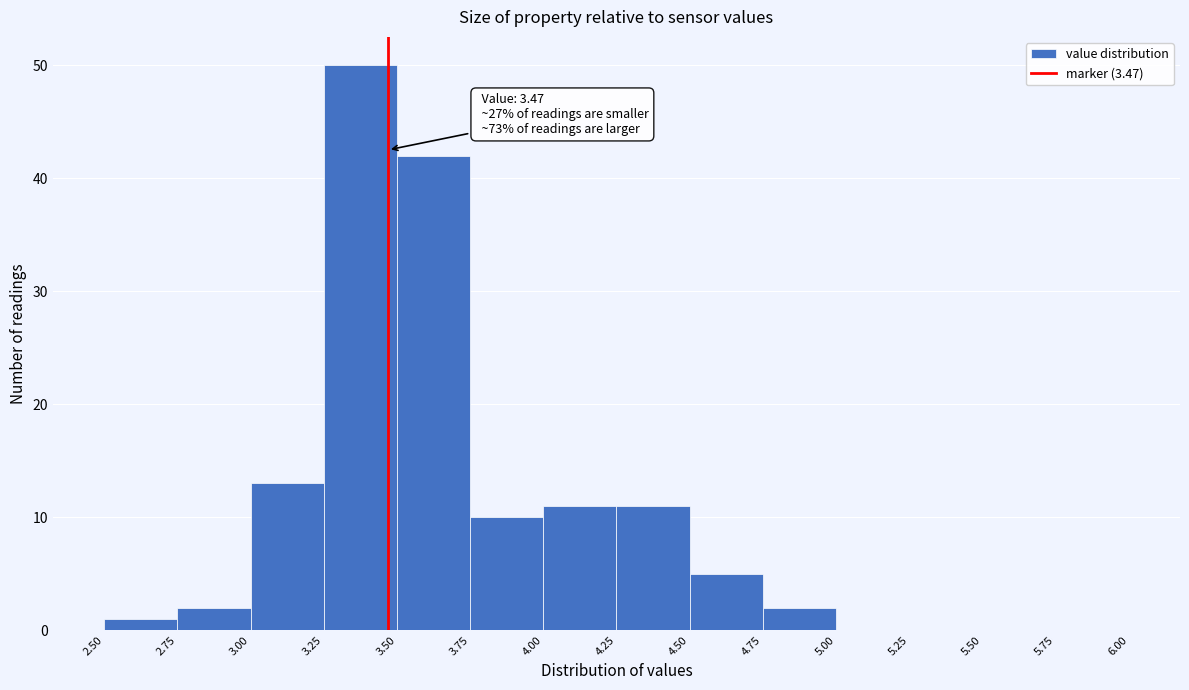

Over which range of the x-axis is the bar tallest?

3.25 to 3.50